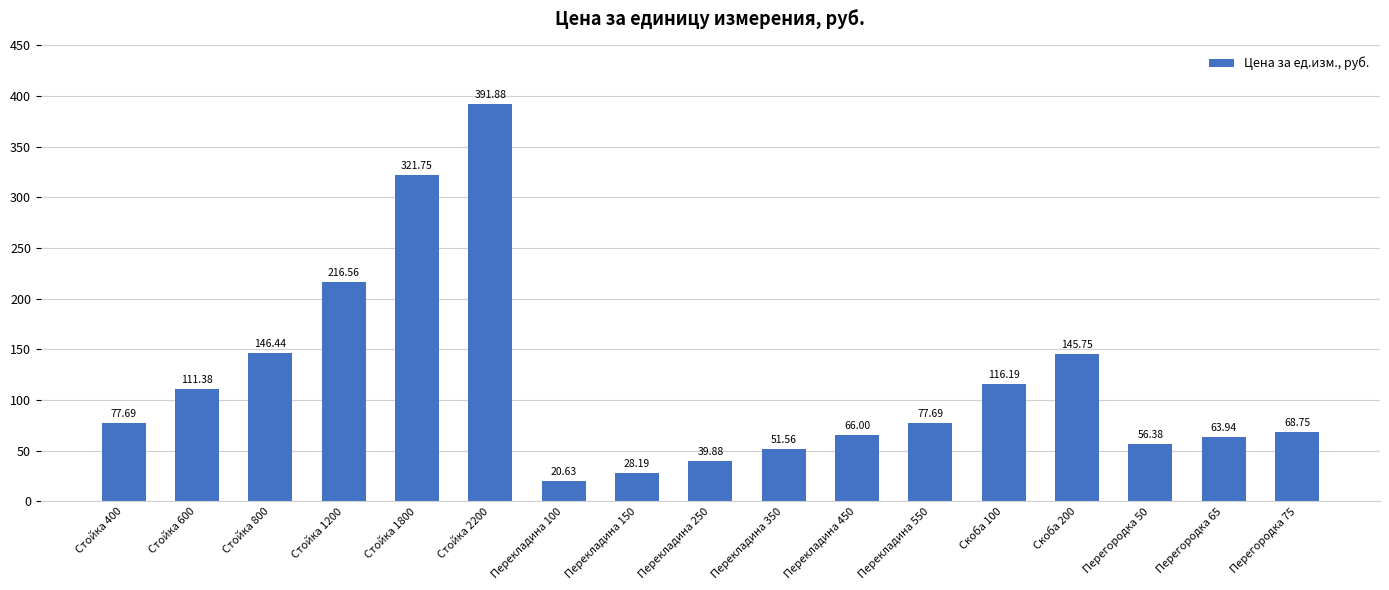

What is the greatest value displayed?

391.9